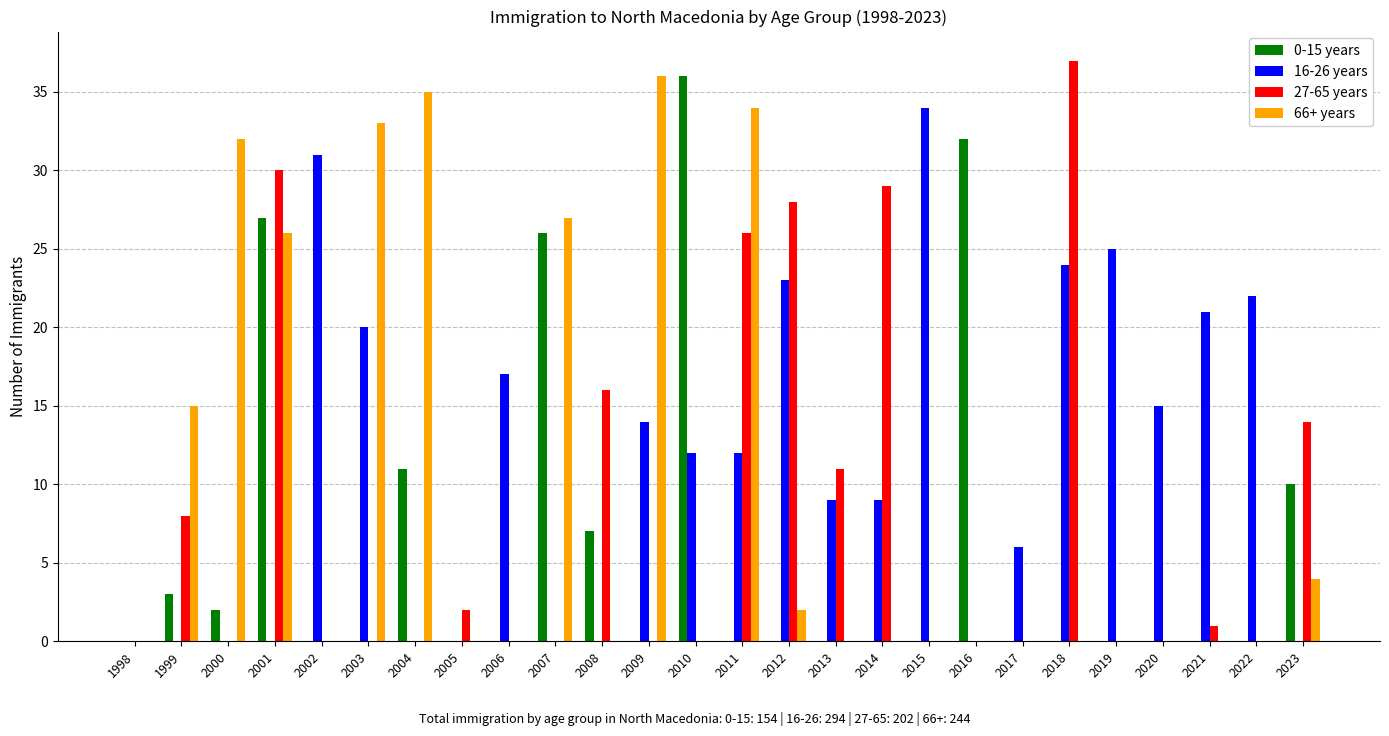

Between 2003 and 2011, which series saw the biggest shift?

27-65 years